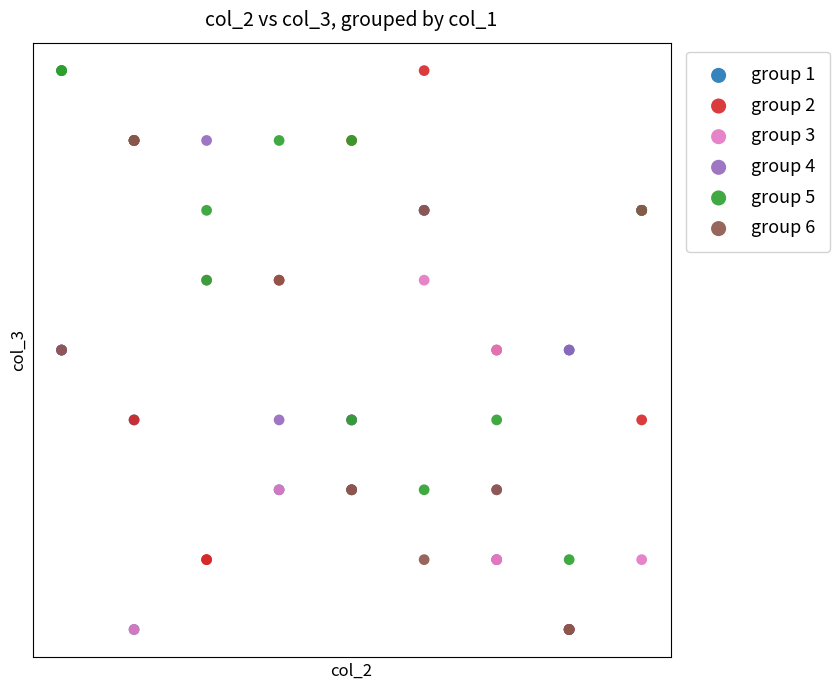

What are all the series names shown in the legend?

group 1, group 2, group 3, group 4, group 5, group 6